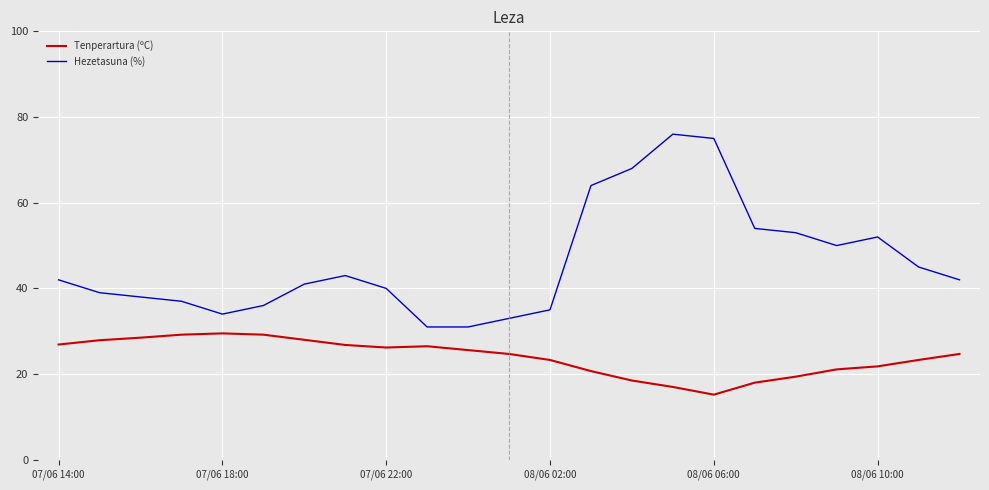

What is the lowest value of the Hezetasuna (%) series?

31.0